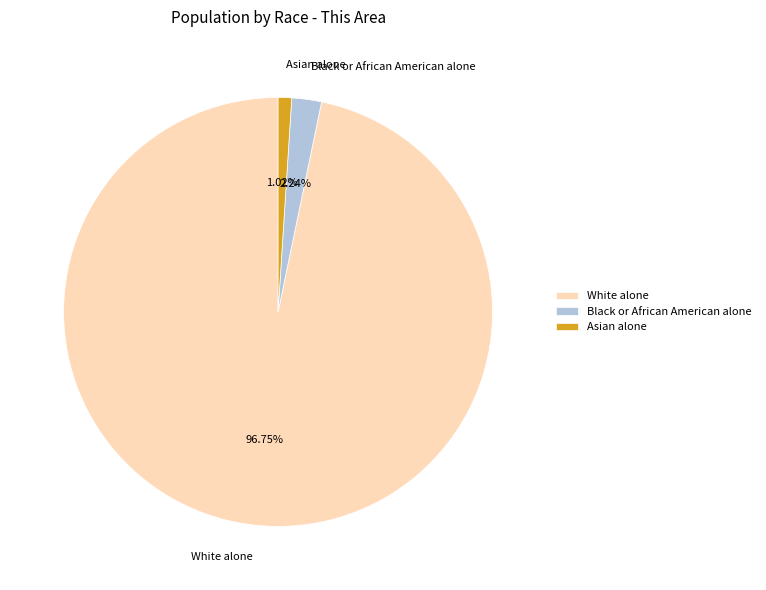

Combined, do White alone and Asian alone account for over 50%?

Yes